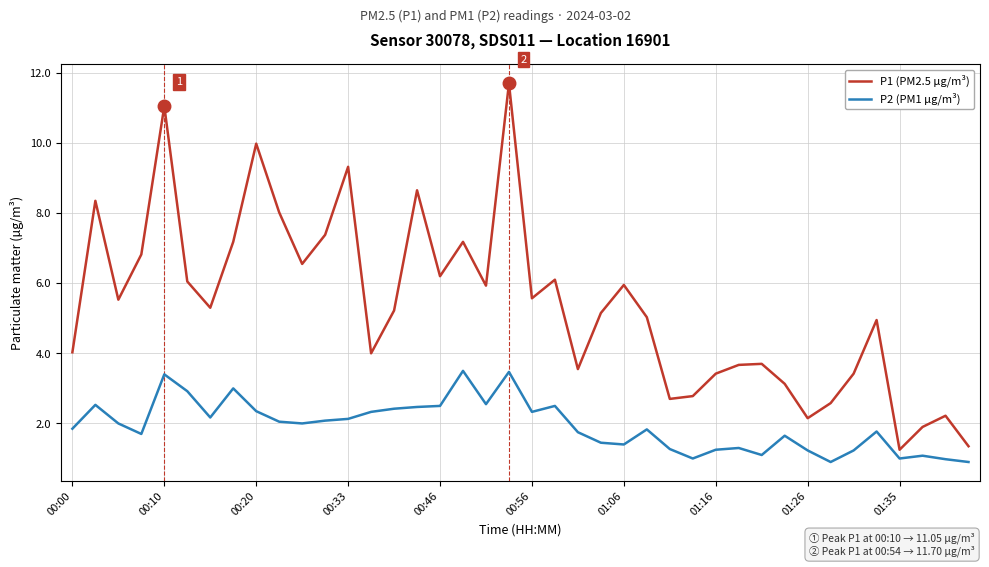

What is the sum of all P2 (PM1 µg/m³) values?

77.3